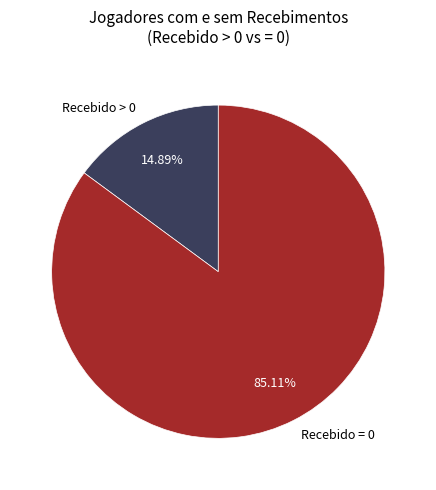

Count the number of slices in the pie.

2